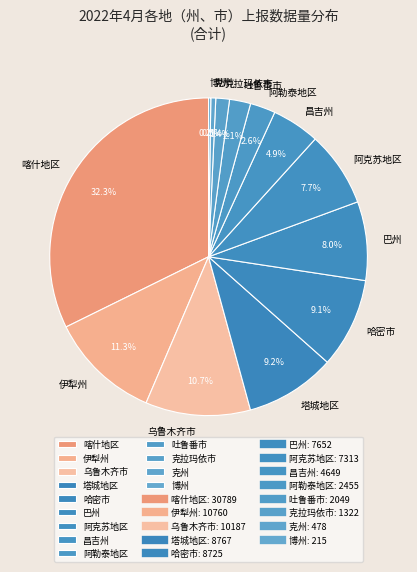

Which category has the biggest portion of the pie?

喀什地区